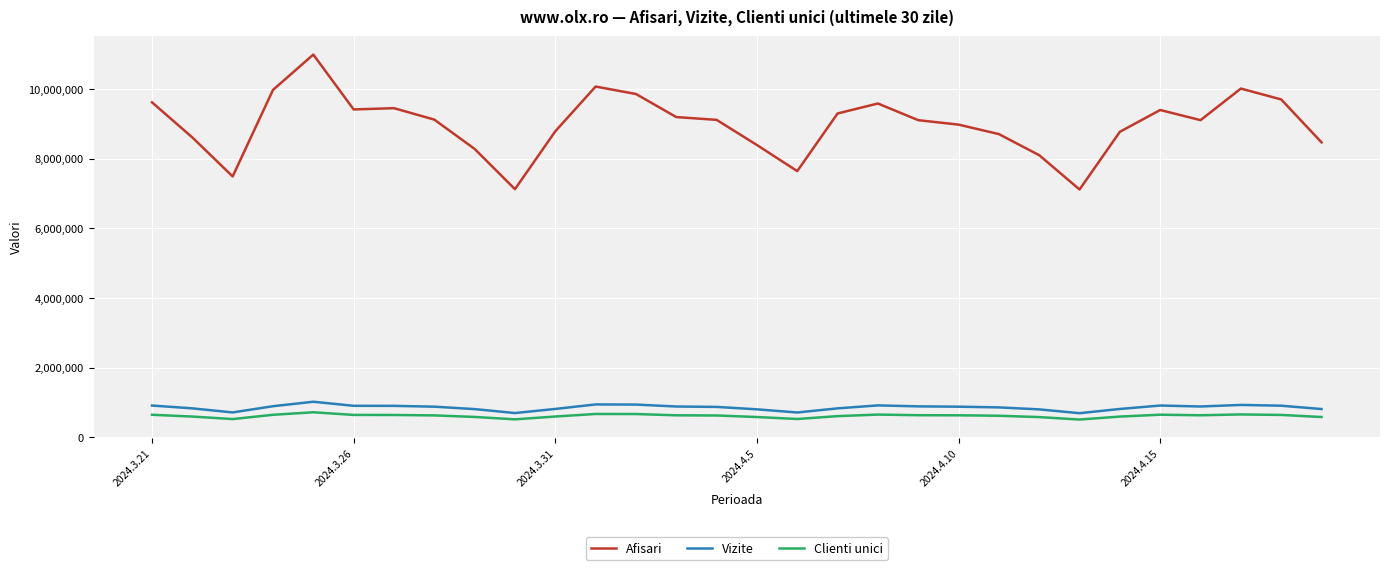

True or false: Clienti unici and Afisari intersect in this chart.

False